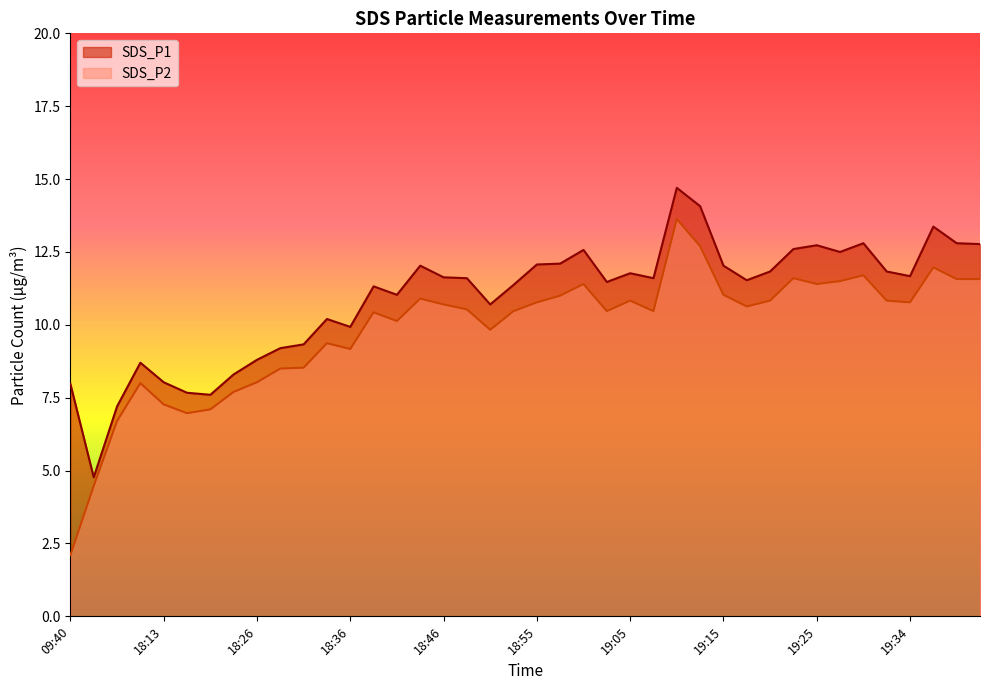

Reading left to right, list all the values displayed in this chart.

SDS_P1: 8.0	4.8	7.2	8.7	8.0	7.7	7.6	8.3	8.8	9.2	9.3	10.2	9.9	11.3	11.0	12.0	11.6	11.6	10.7	11.4	12.1	12.1	12.6	11.5	11.8	11.6	14.7	14.1	12.0	11.5	11.8	12.6	12.7	12.5	12.8	11.8	11.7	13.4	12.8	12.8
SDS_P2: 2.1	4.5	6.7	8.0	7.3	7.0	7.1	7.7	8.0	8.5	8.5	9.4	9.2	10.4	10.1	10.9	10.7	10.5	9.8	10.5	10.8	11.0	11.4	10.5	10.8	10.5	13.6	12.7	11.0	10.6	10.8	11.6	11.4	11.5	11.7	10.8	10.8	12.0	11.6	11.6